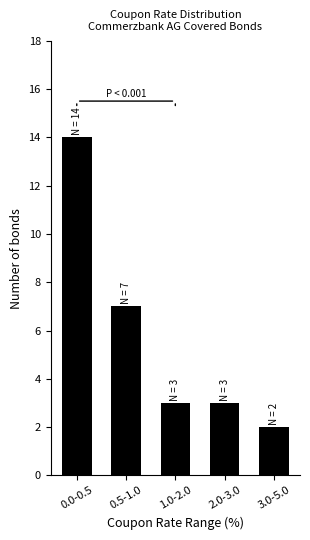

What is the label of the 2nd bar from the right?

2.0-3.0